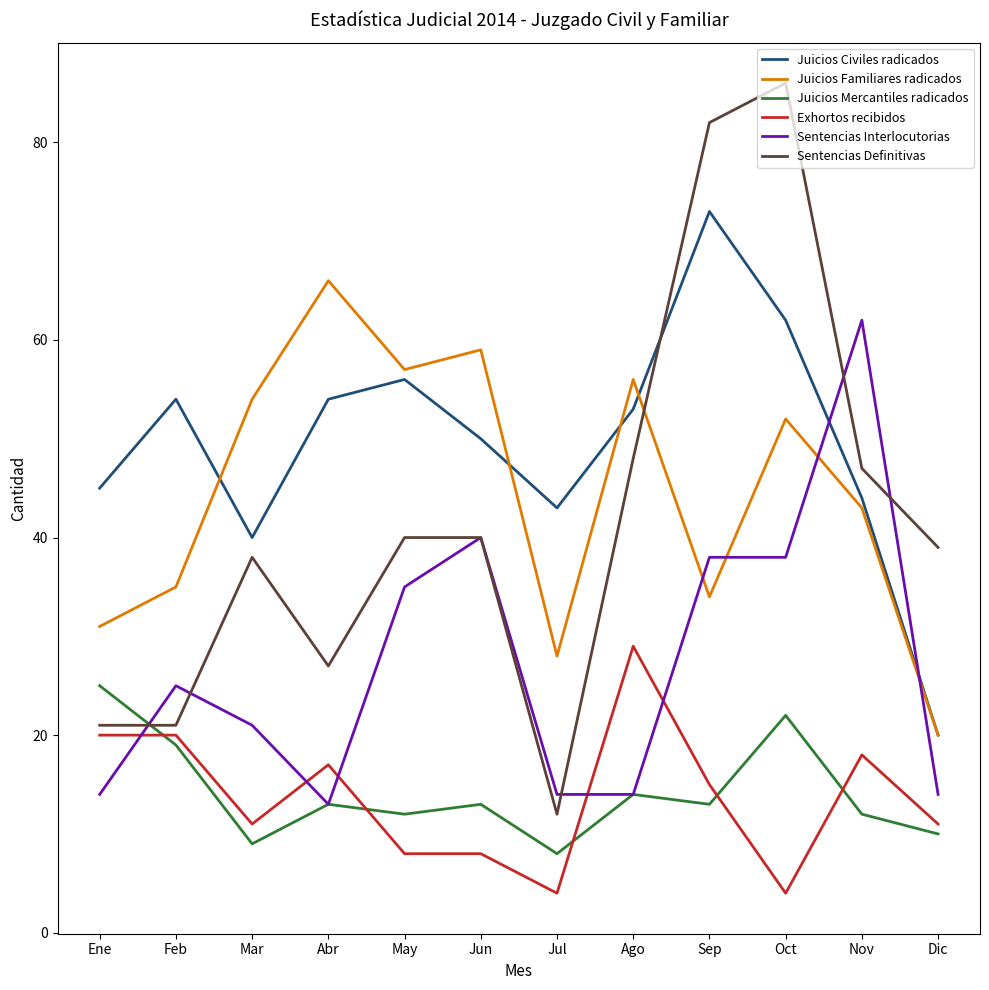

What is the maximum value for Juicios Civiles radicados?

73